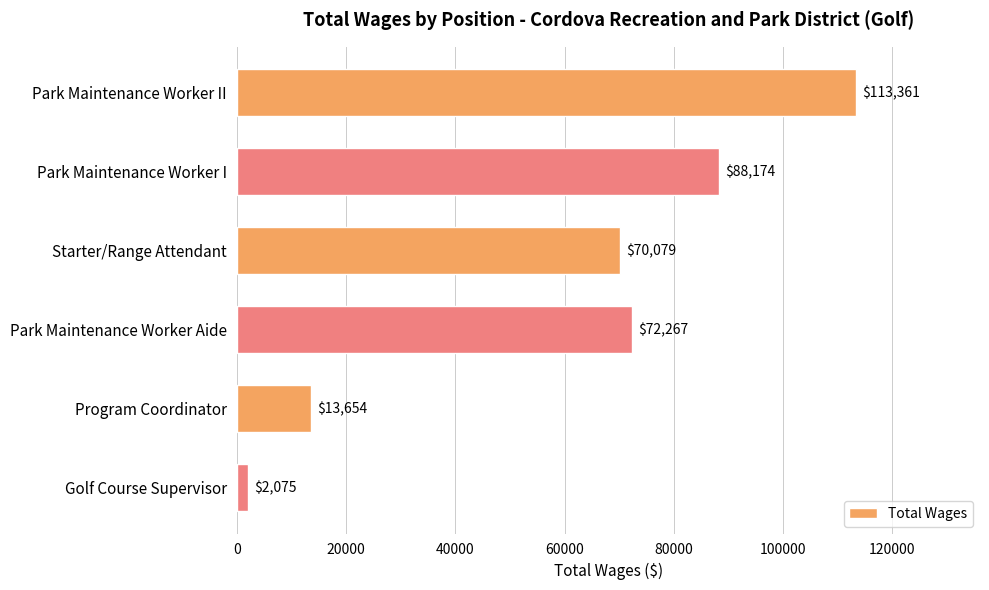

Reading top to bottom, transcribe all the data shown in this chart.

113361	88174	70079	72267	13654	2075